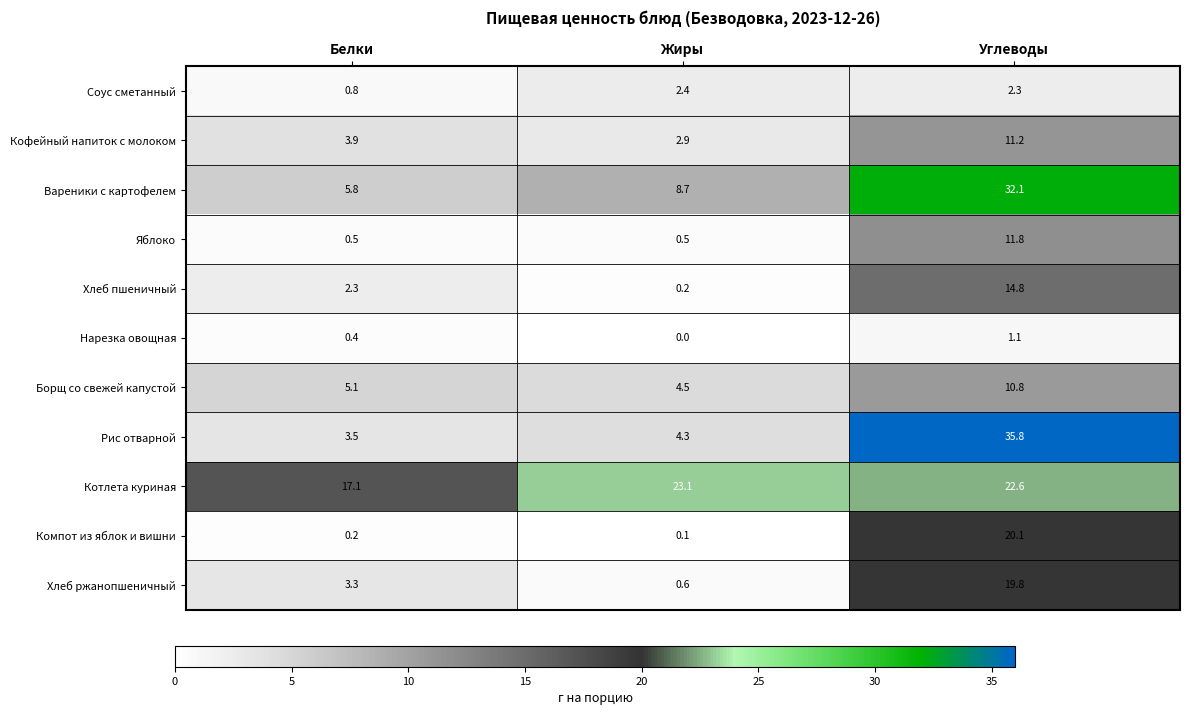

What is the approximate value of Котлета куриная at Углеводы?

22.6